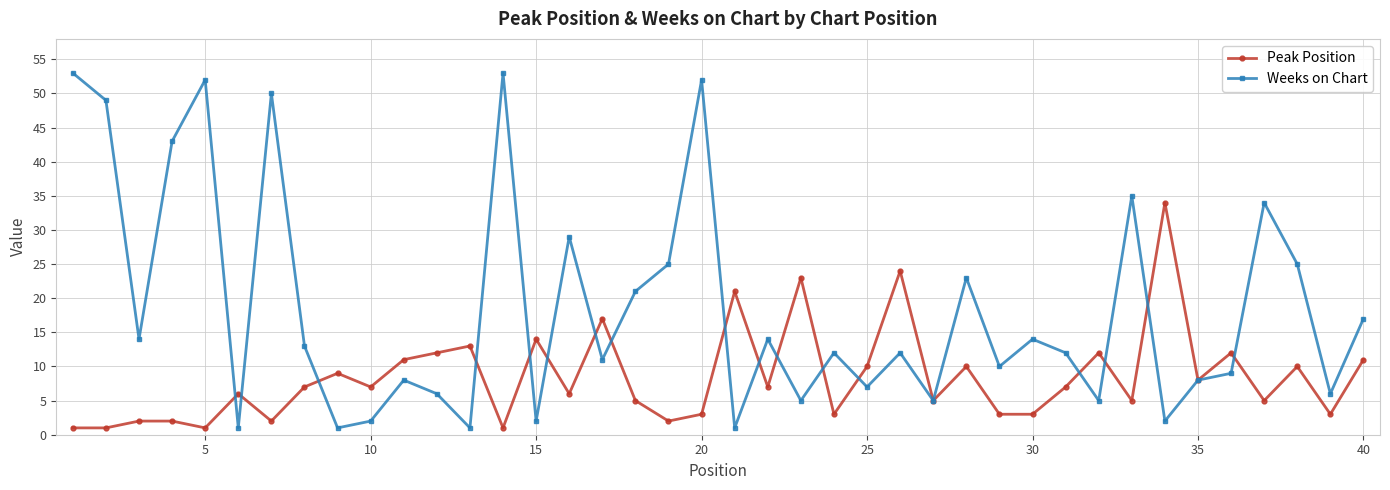

True or false: Weeks on Chart has more than 0 points higher than both neighbors.

True